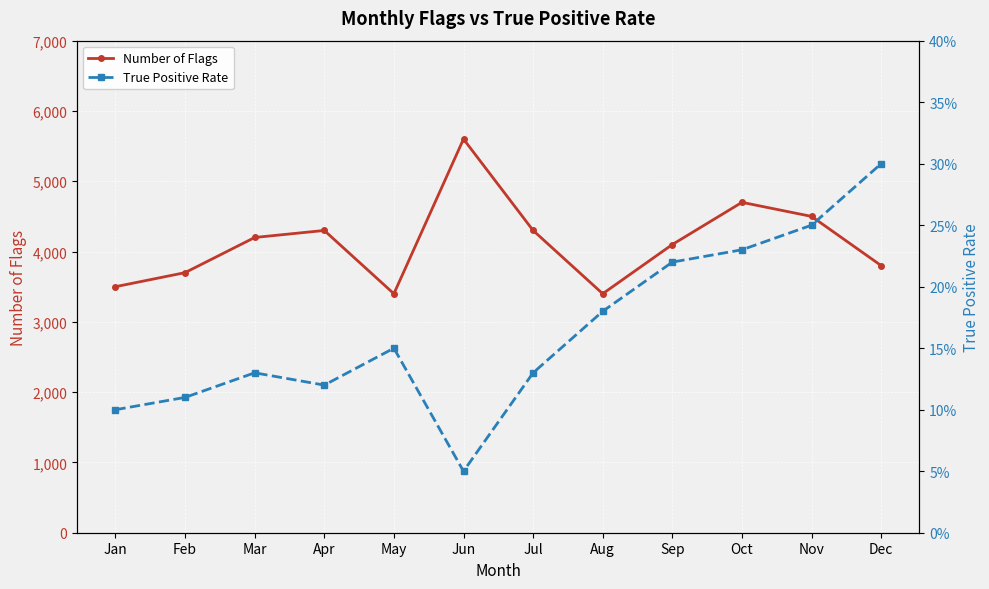

Which series has the largest range (max minus min)?

Number of Flags